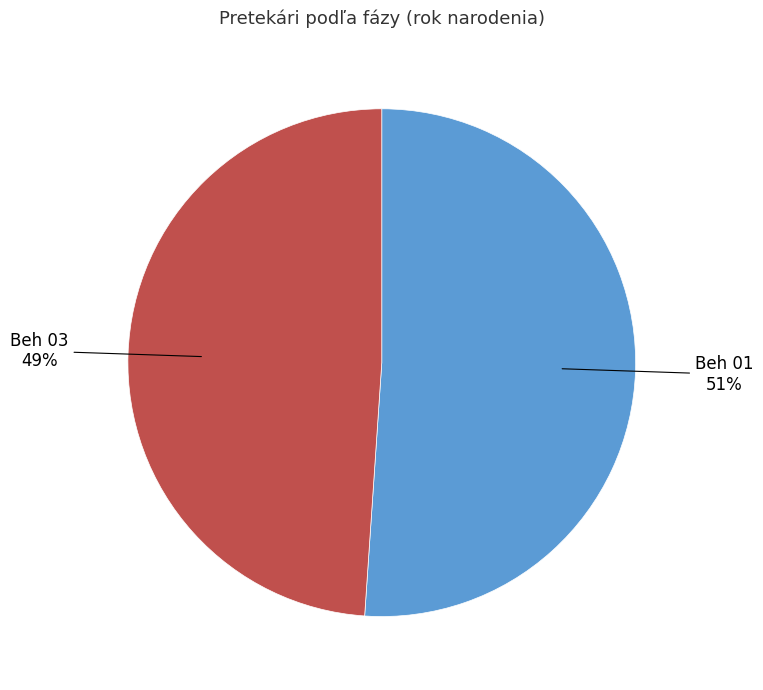

True or false: Beh 03 accounts for 49% of the total.

True